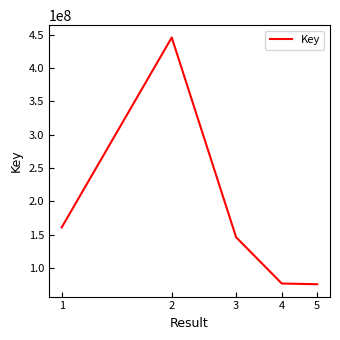

How many categories are shown in the chart?

5